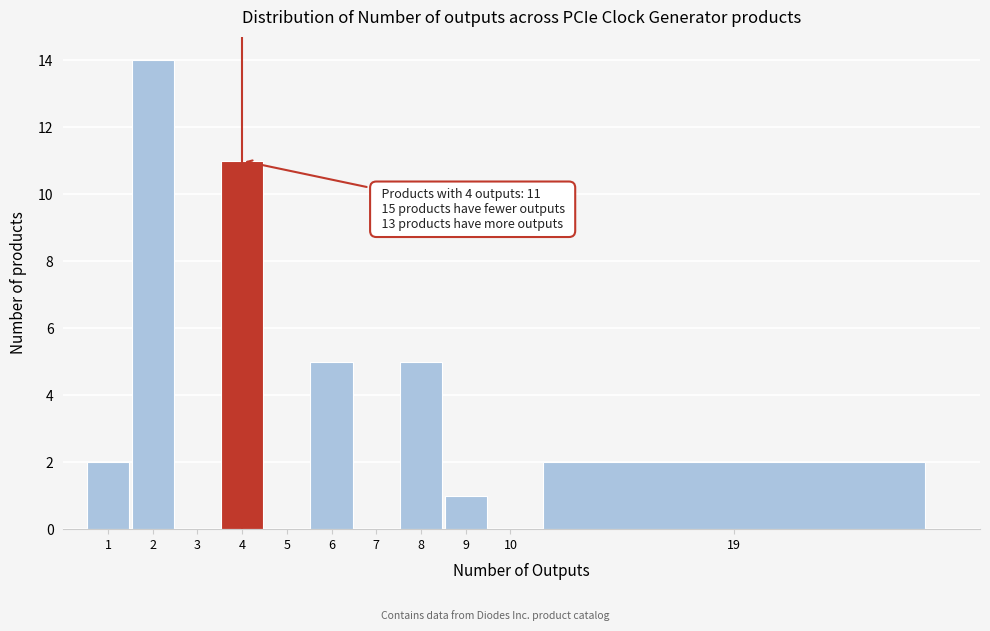

Reading left to right, transcribe all the data shown in this chart.

1=2	2=14	3=0	4=11	5=0	6=5	7=0	8=5	9=1	10=0	19=2